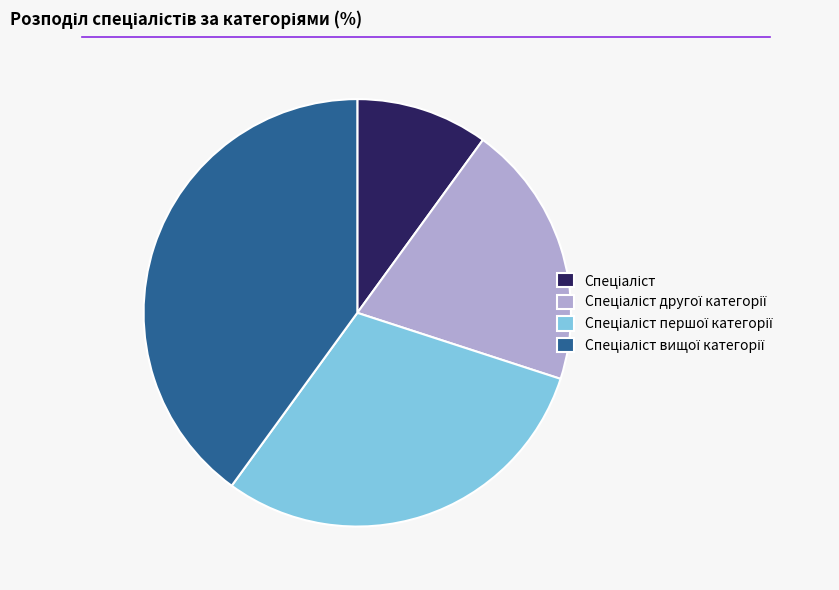

Does any single category account for the majority?

No